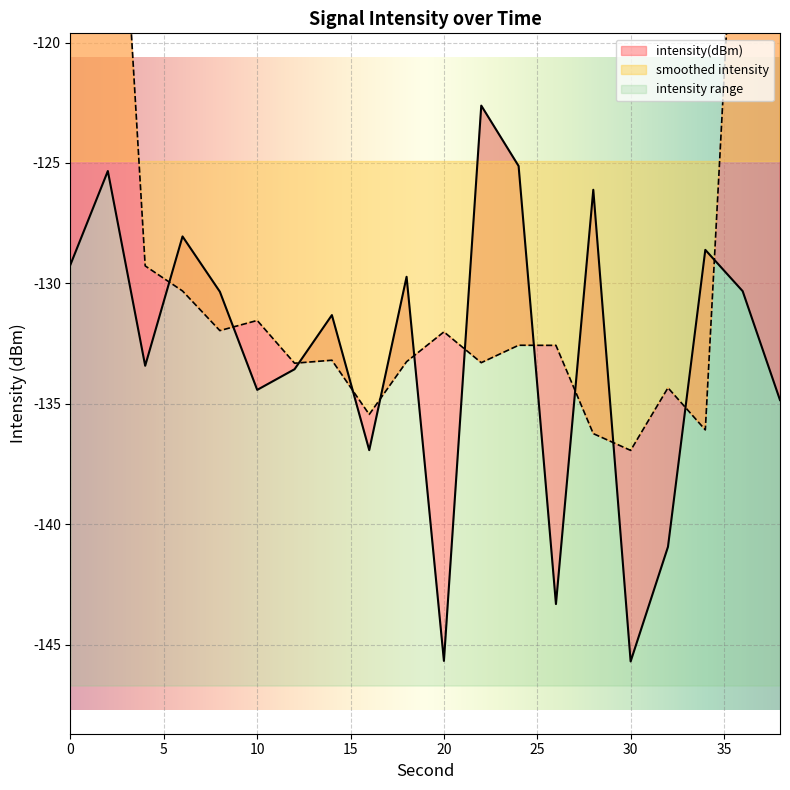

Rank the categories by value from lowest to highest.

30, 20, 26, 32, 16, 38, 10, 12, 4, 14, 8, 36, 18, 0, 34, 6, 28, 2, 24, 22